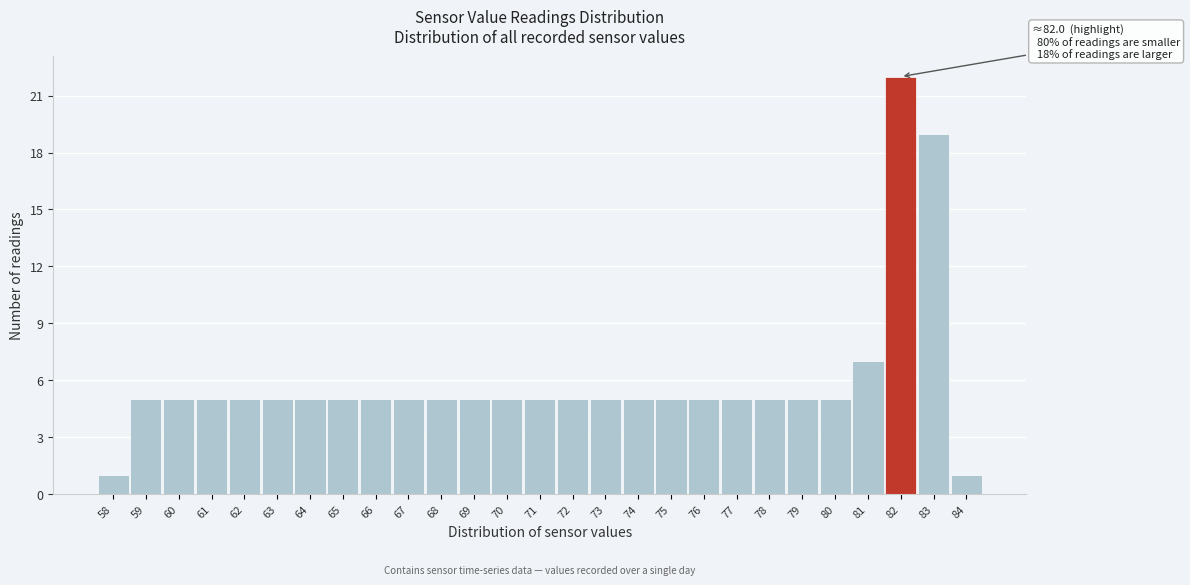

Over which range of the x-axis is the bar tallest?

81.5 to 82.5